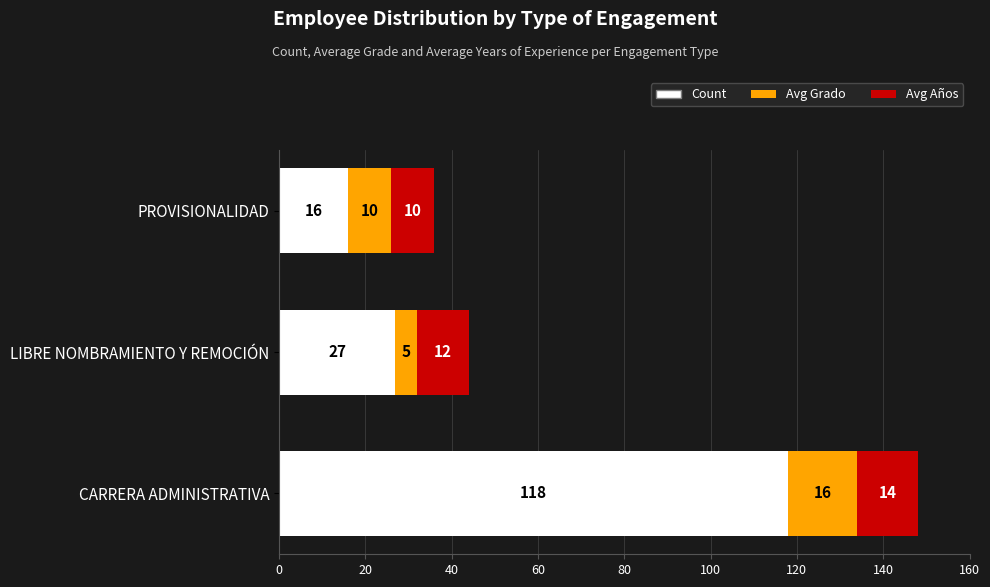

How many distinct data groups are displayed?

3